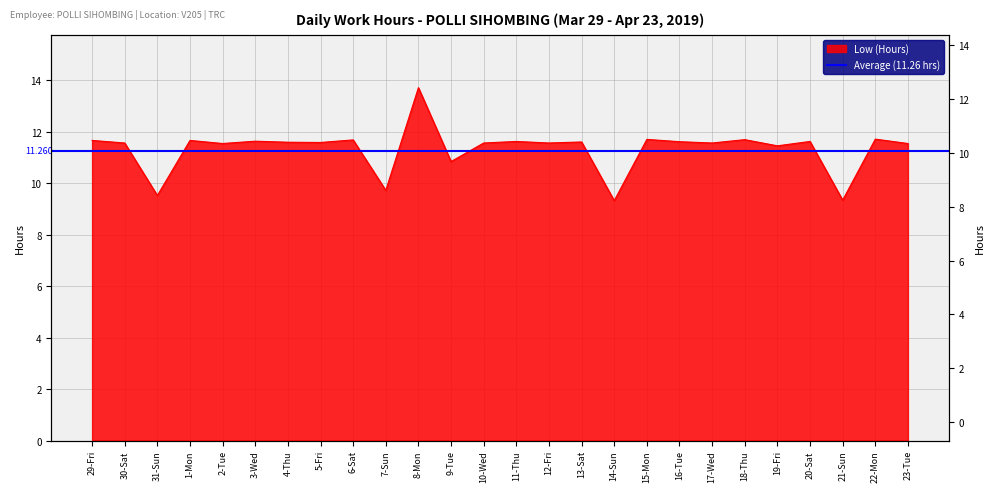

Reading right to left, transcribe all the data shown in this chart.

23-Tue=11.5	22-Mon=11.7	21-Sun=9.3	20-Sat=11.6	19-Fri=11.4	18-Thu=11.7	17-Wed=11.6	16-Tue=11.6	15-Mon=11.7	14-Sun=9.3	13-Sat=11.6	12-Fri=11.6	11-Thu=11.6	10-Wed=11.6	9-Tue=10.8	8-Mon=13.7	7-Sun=9.7	6-Sat=11.7	5-Fri=11.6	4-Thu=11.6	3-Wed=11.6	2-Tue=11.5	1-Mon=11.7	31-Sun=9.5	30-Sat=11.6	29-Fri=11.7